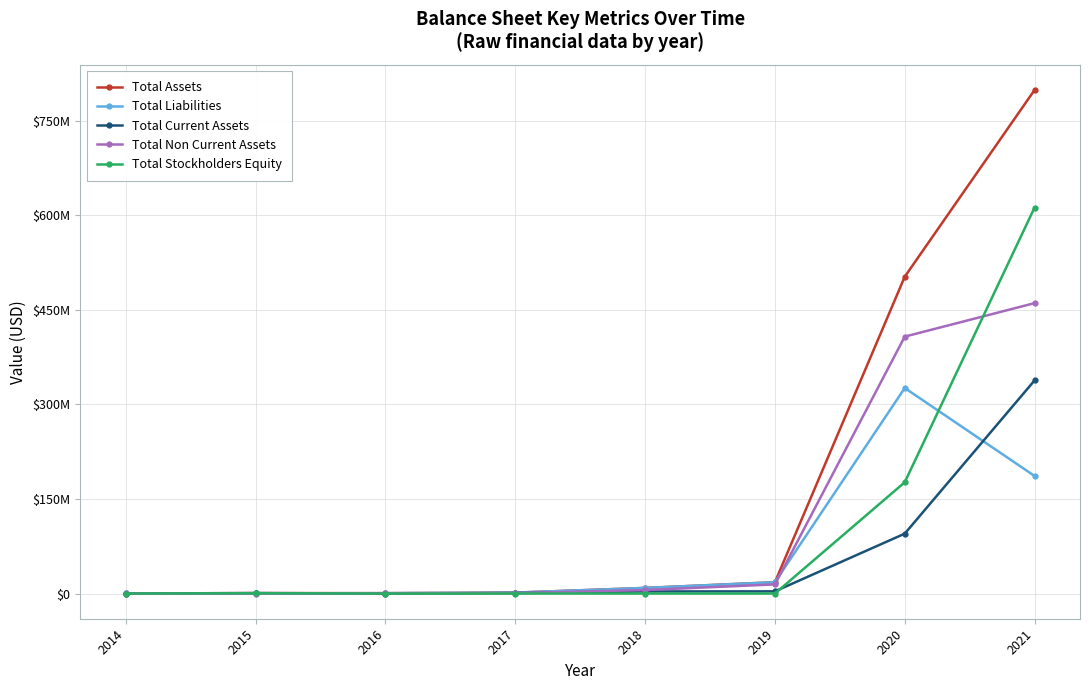

What is the difference between the second highest and second lowest values in the Total Assets series?

501960517.9